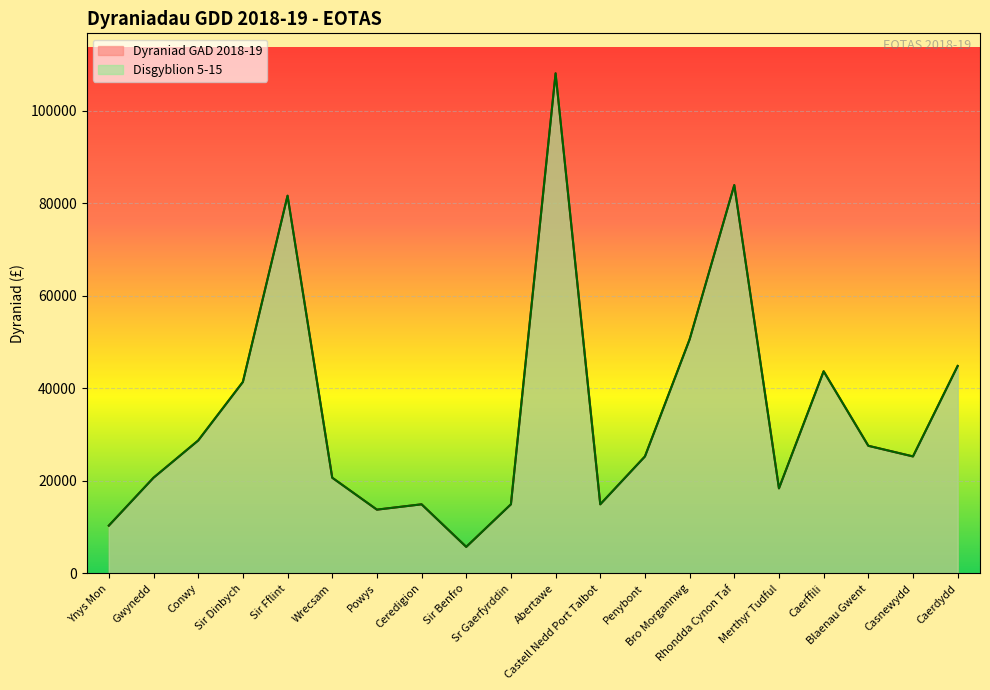

Reading right to left, transcribe all the data shown in this chart.

Dyraniad GAD 2018-19: 44850	25300	27600	43700	18400	83950	50600	25300	14950	108100	14950	5750	14950	13800	20700	81650	41400	28750	20700	10350
Disgyblion 5-15: 44850	25300	27600	43700	18400	83950	50600	25300	14950	108100	14950	5750	14950	13800	20700	81650	41400	28750	20700	10350